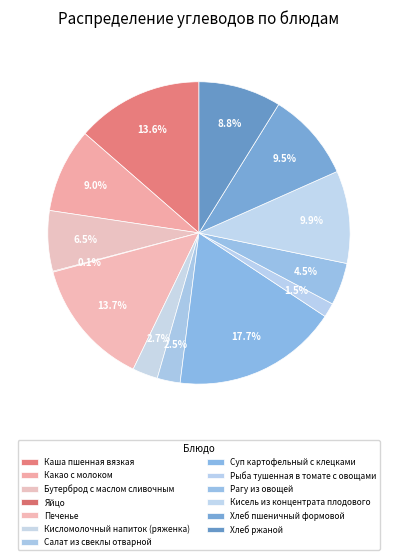

Count the number of slices in the pie.

13